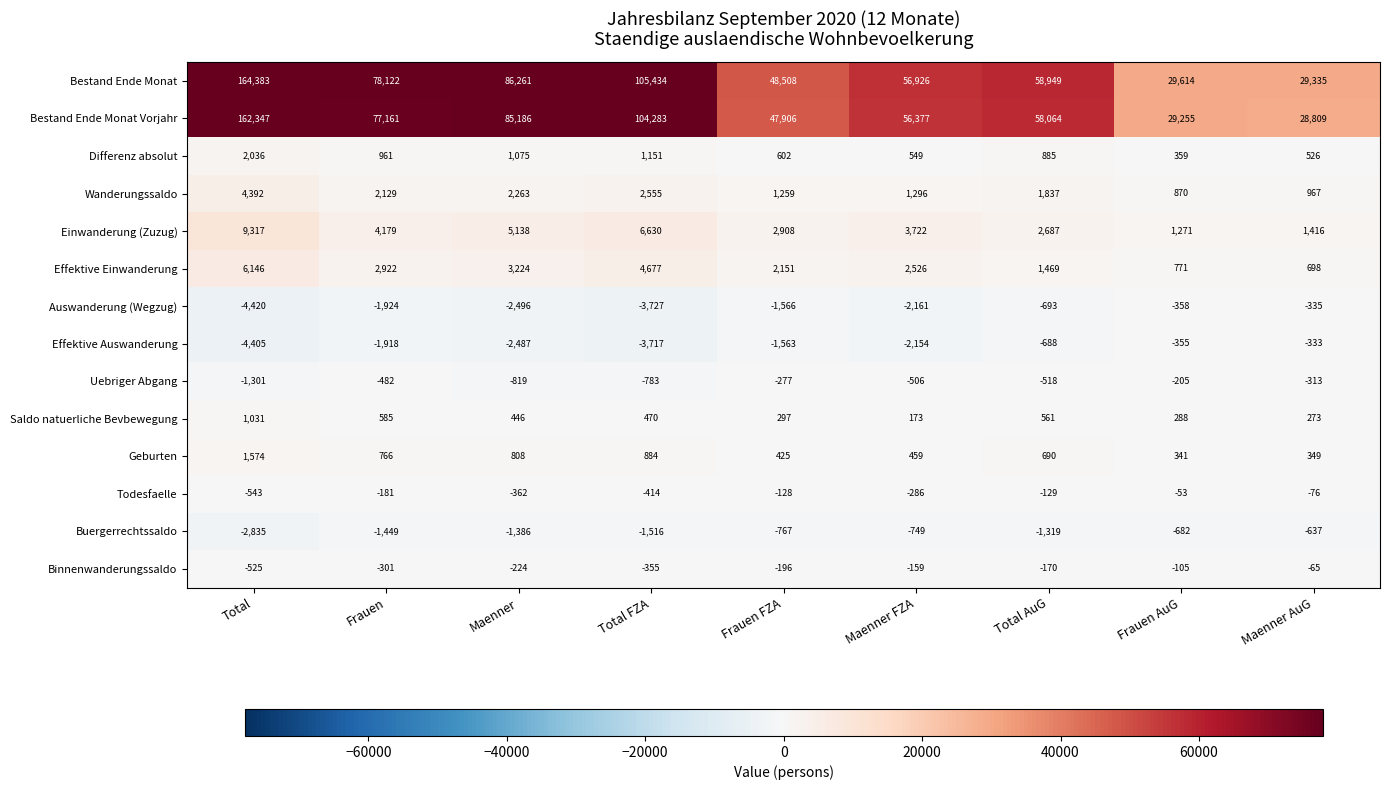

Is the value of Binnenwanderungssaldo at Maenner FZA greater than the value of Differenz absolut at Maenner AuG?

No